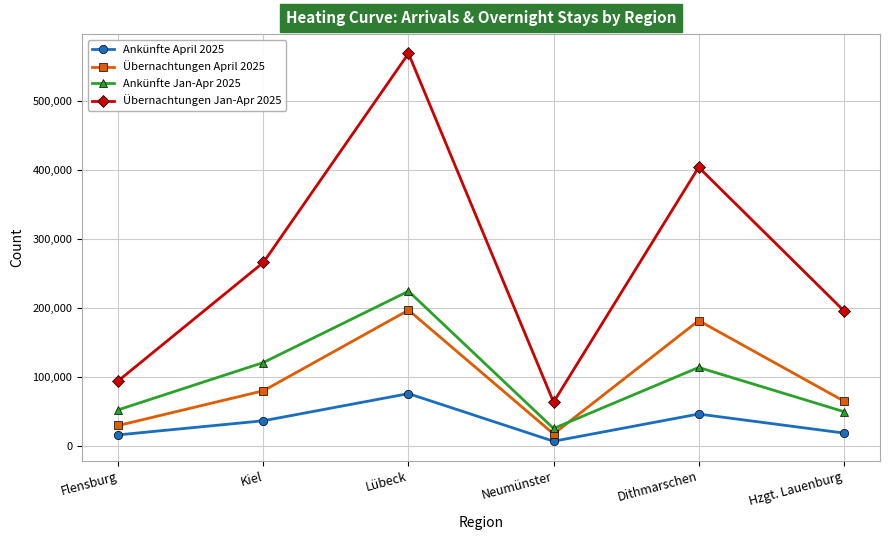

Does the chart have visible grid lines?

Yes